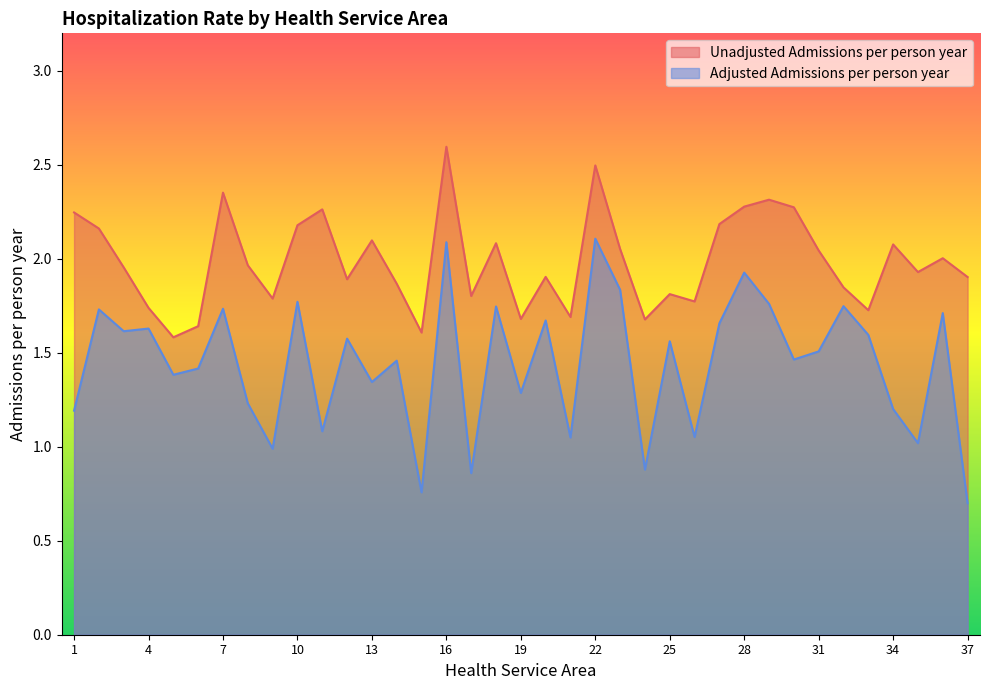

At 4, list the series in order from largest to smallest.

Unadjusted Admissions per person year, Adjusted Admissions per person year